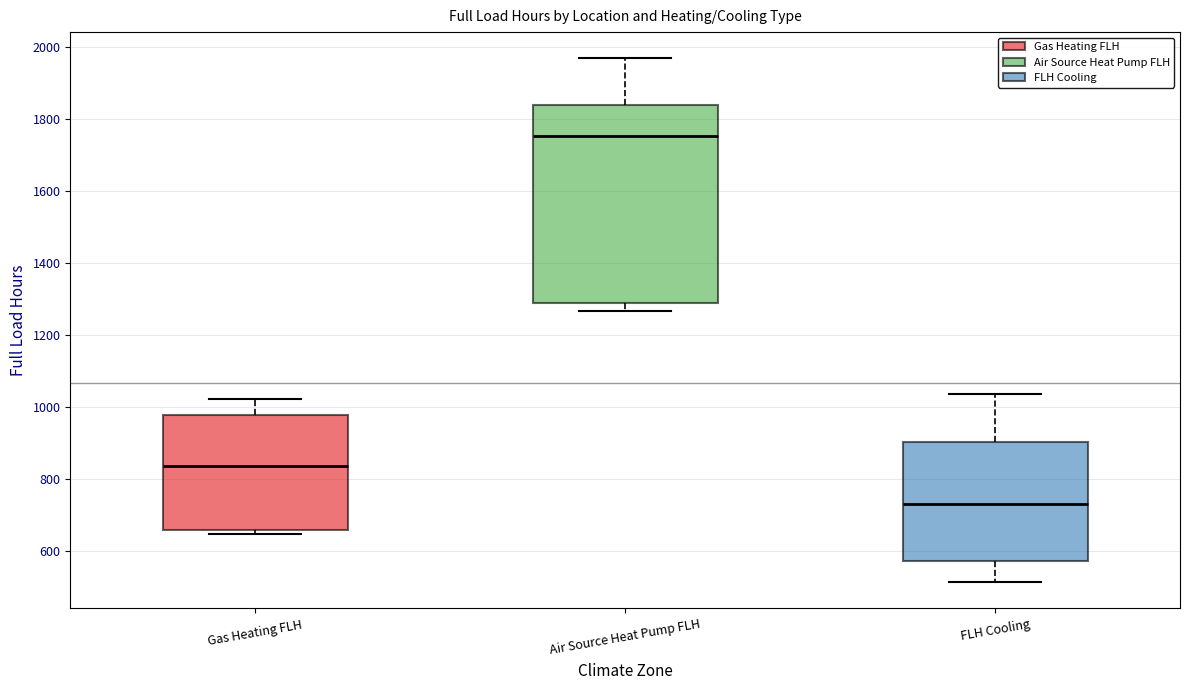

Which box has the highest median line?

Air Source Heat Pump FLH